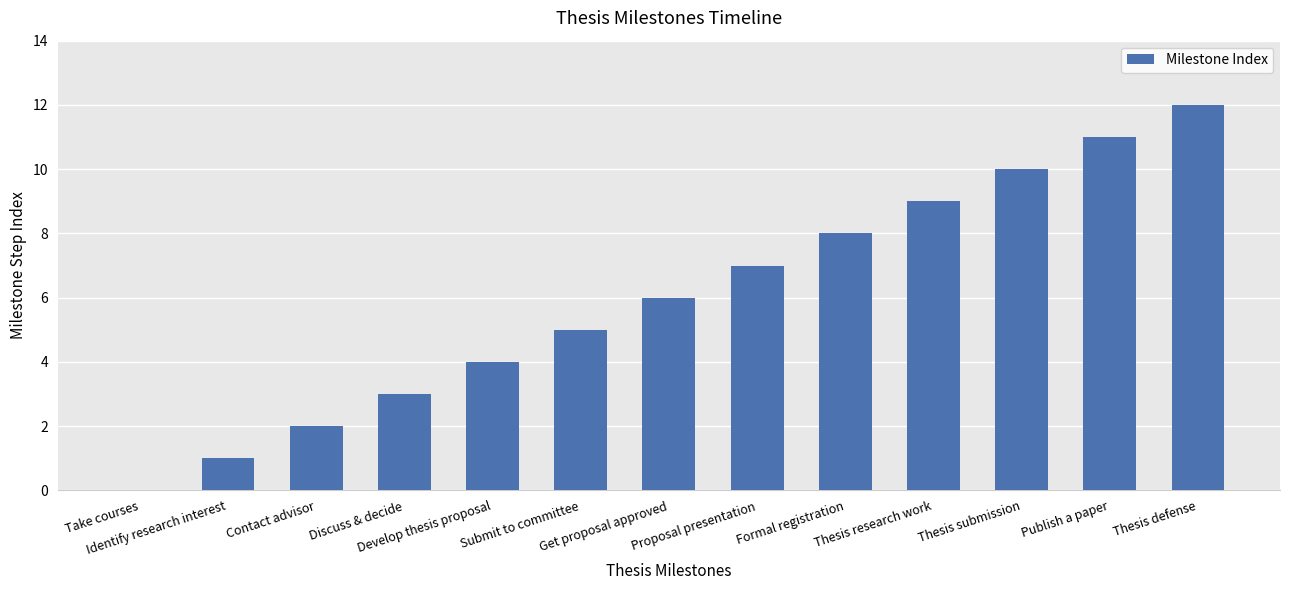

Count the number of data series in this chart.

1